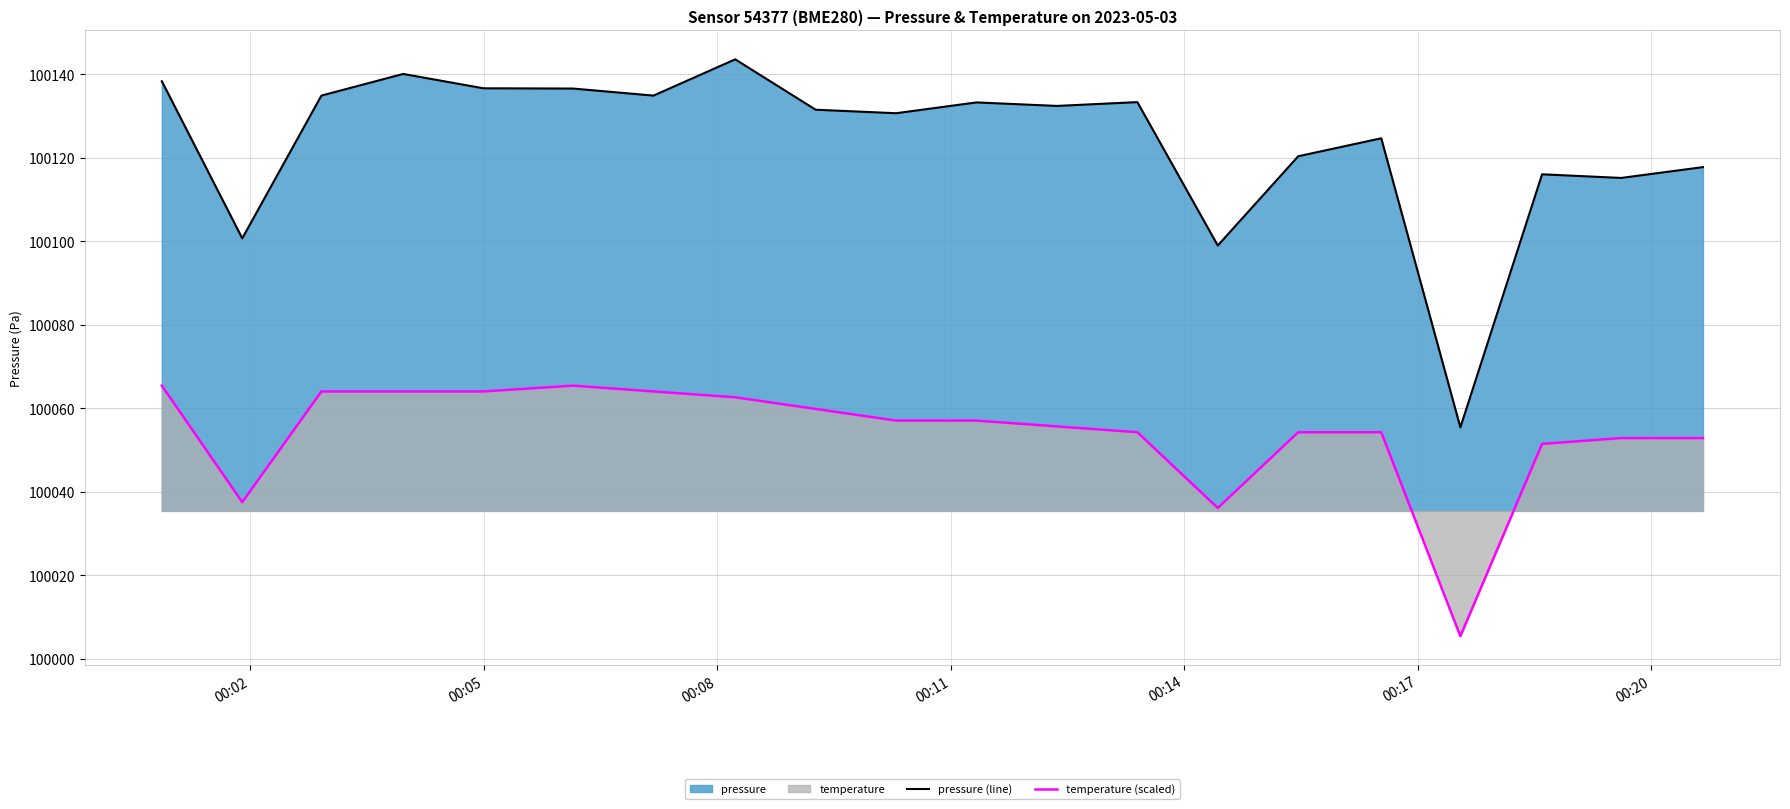

List the series in order of their overall mean, highest first.

pressure (line), temperature (scaled)